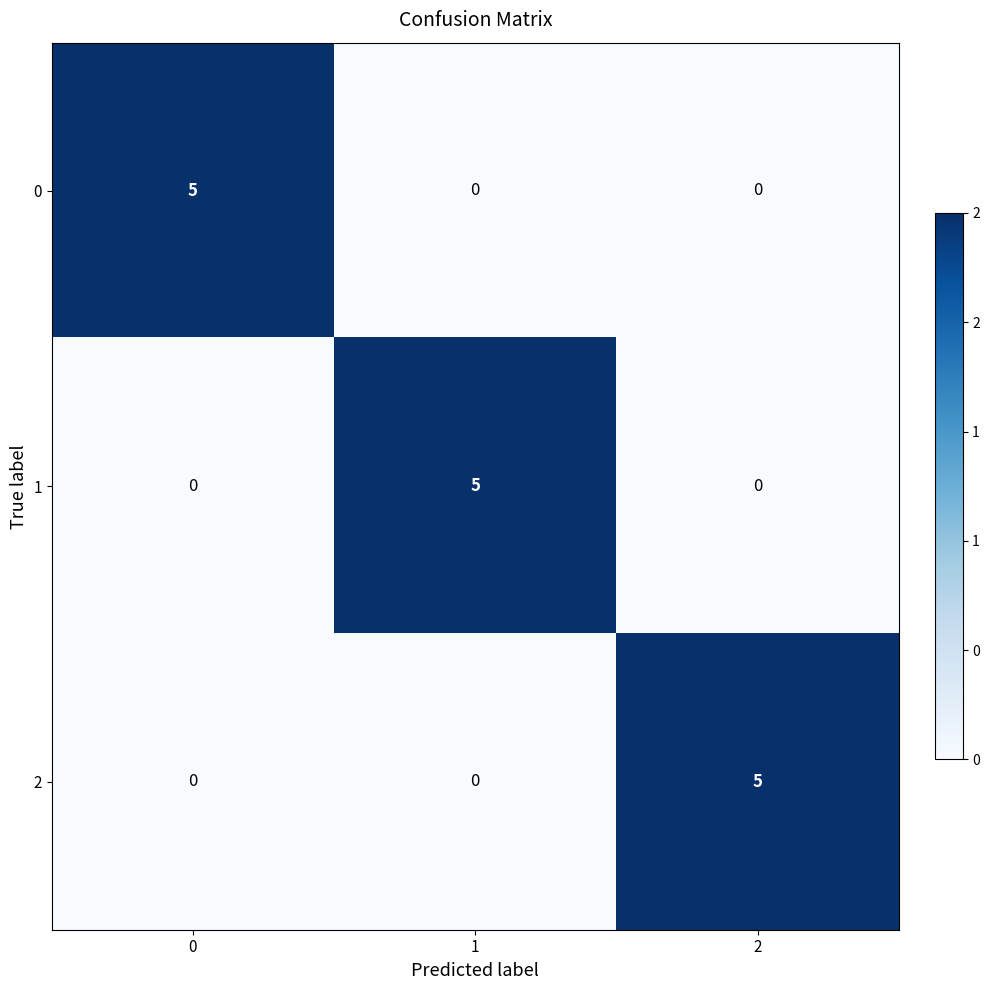

How many 0 values are between 0 and 5?

3